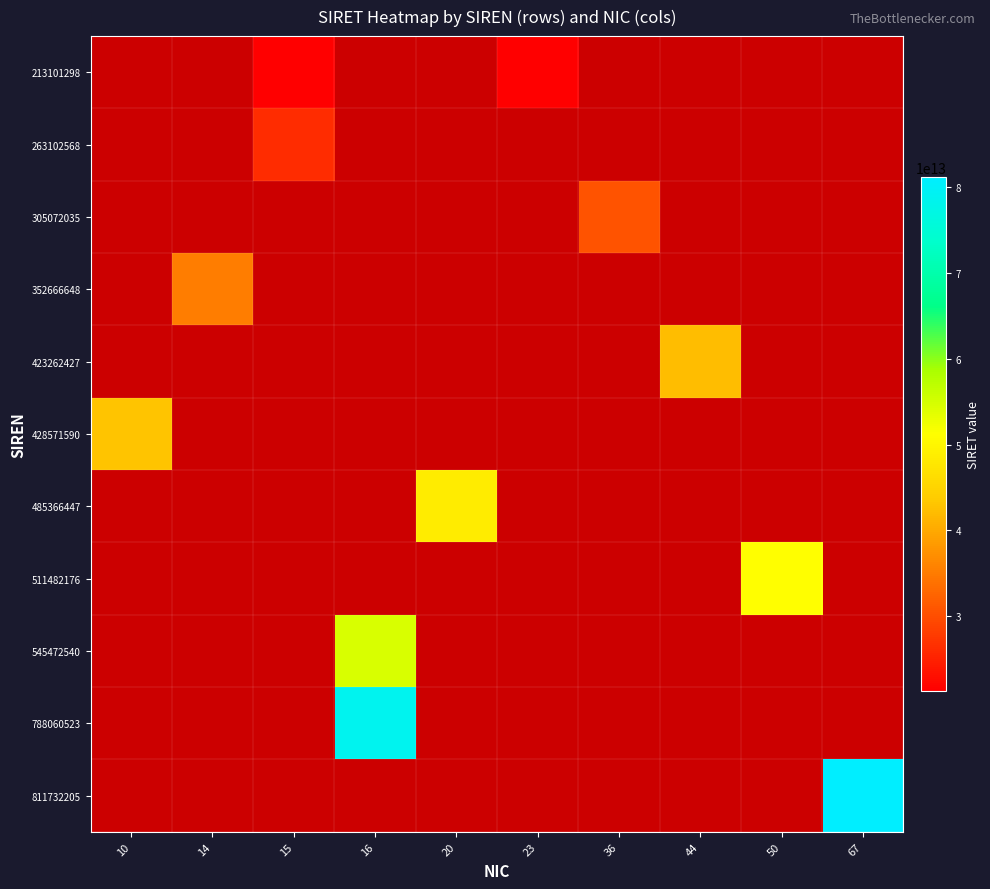

What is the spread (max minus min) of values at 23?

21310129800023